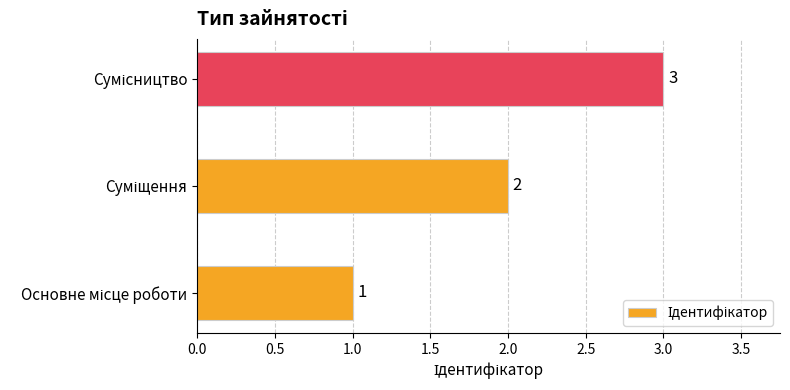

What is the sum of all values?

6